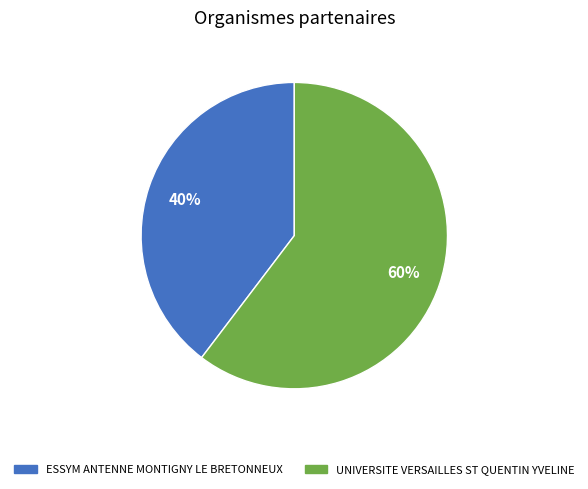

Is there any slice that represents more than half of the pie?

Yes